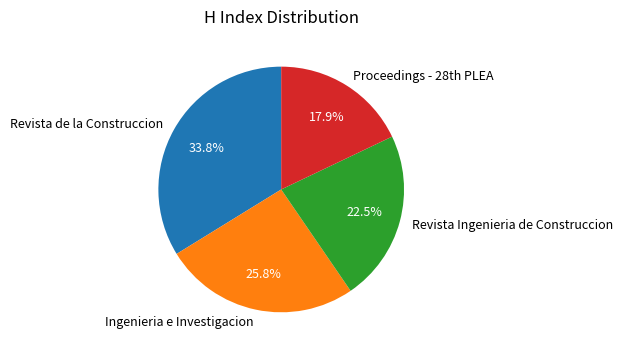

Rank the categories by value from lowest to highest.

Proceedings - 28th PLEA, Revista Ingenieria de Construccion, Ingenieria e Investigacion, Revista de la Construccion